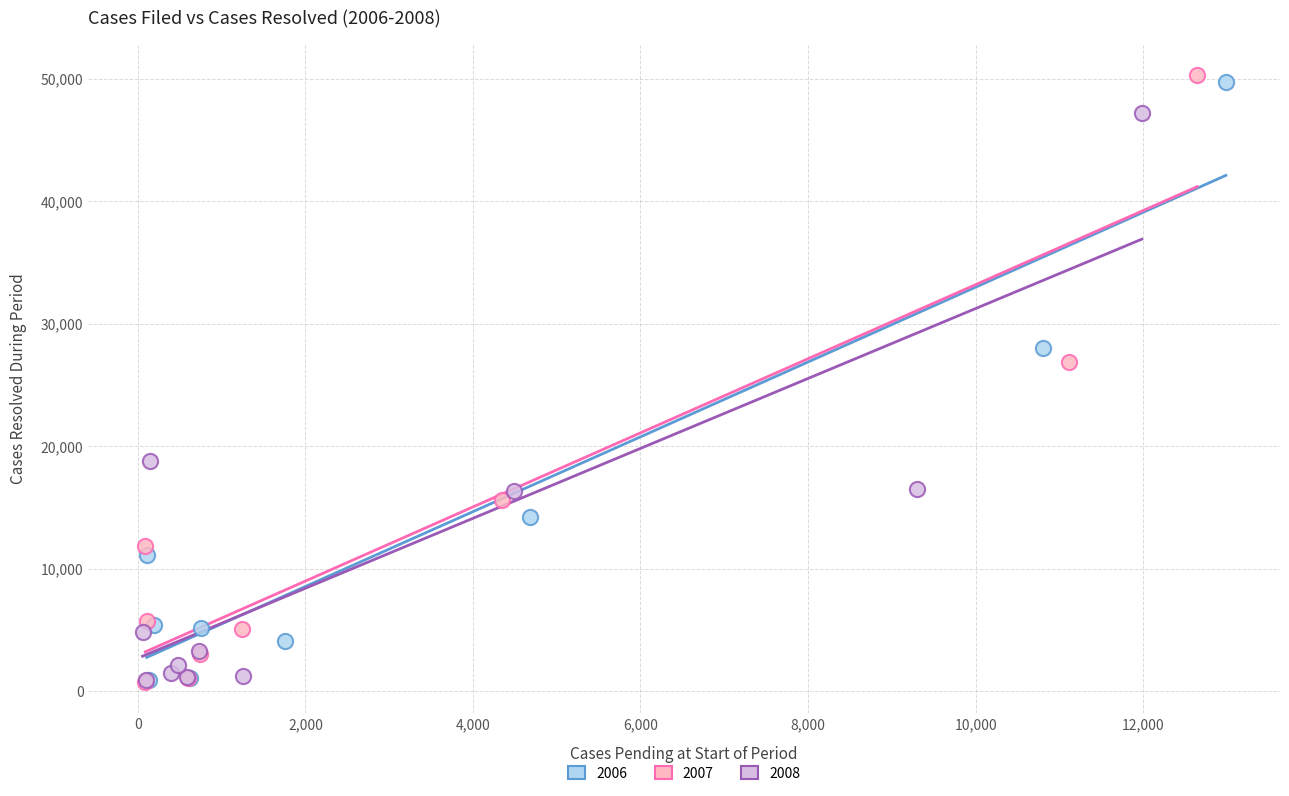

Which series has the widest spread of Y values?

2007